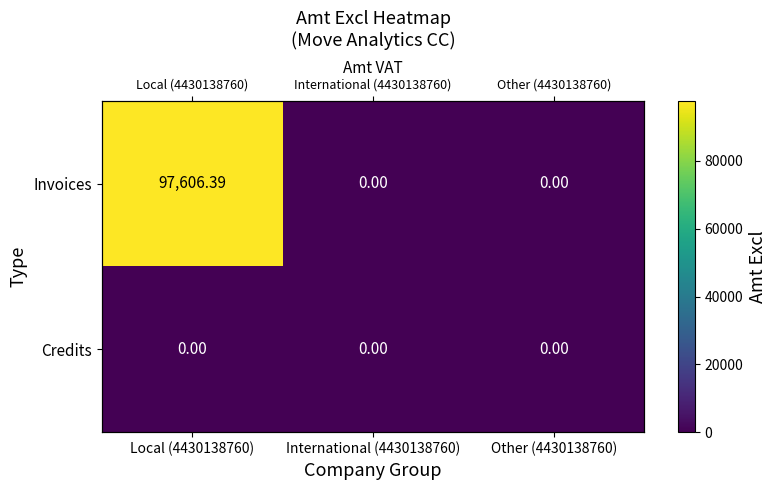

Is it true that Invoices equals 0.0 at Other (4430138760)?

True